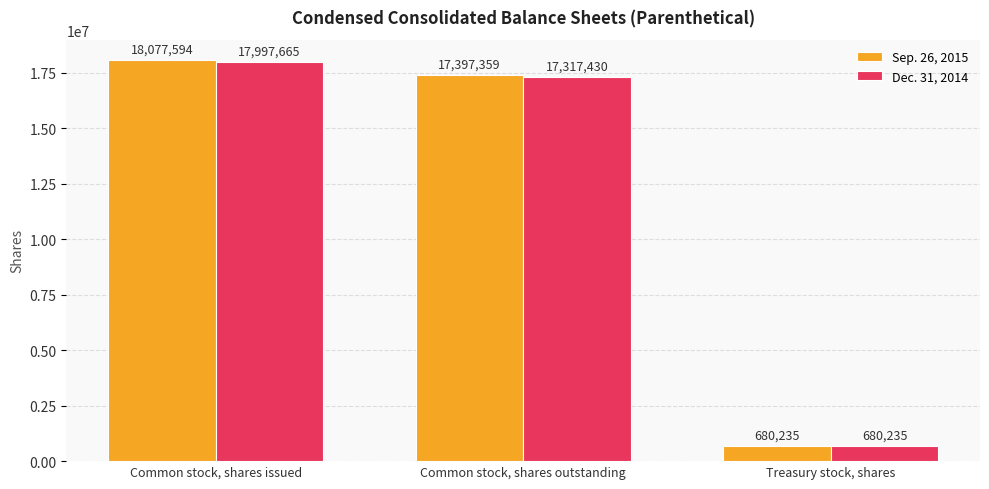

Which category has the lowest value across all series?

Treasury stock, shares